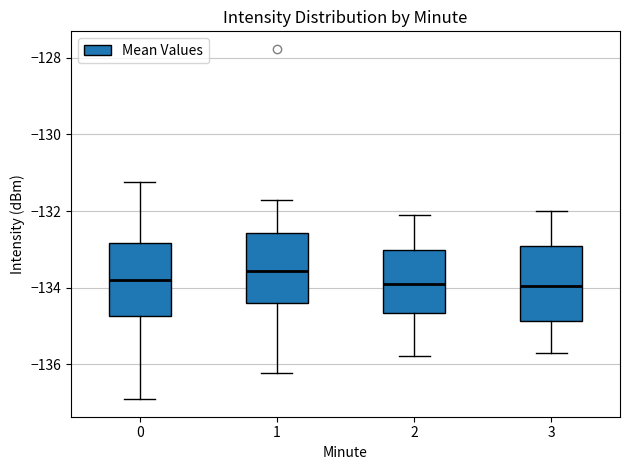

Where is the upper edge of the box at x = 1 on the y-axis? The values are not printed on the chart, so give them approximately, as read against the axis.

-132.6